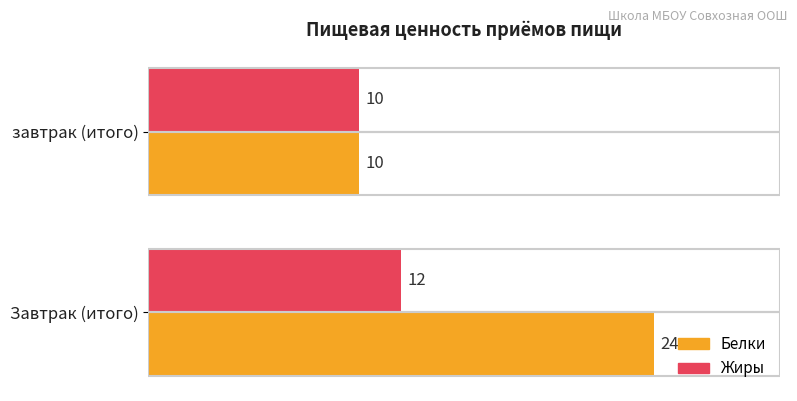

Is it true that Белки equals 24 at Завтрак (итого)?

True